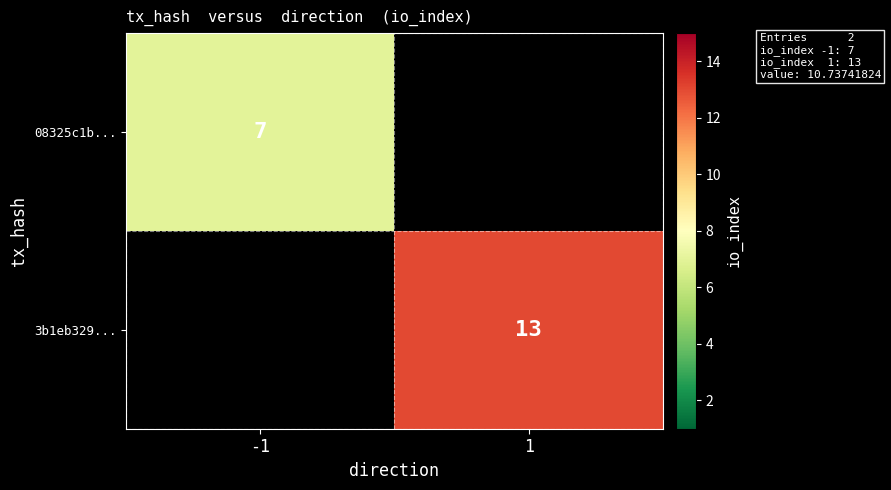

True or false: 3b1eb329... has a value of 13 at 1.

True